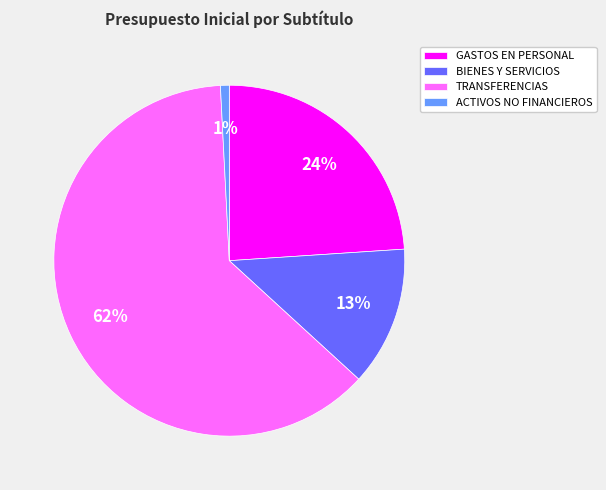

What percentage is the BIENES Y SERVICIOS slice, to the nearest percent?

13%